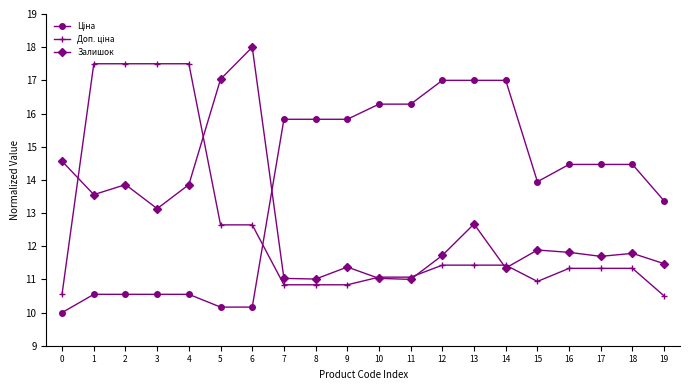

Read the Залишок value at 7.

11.0